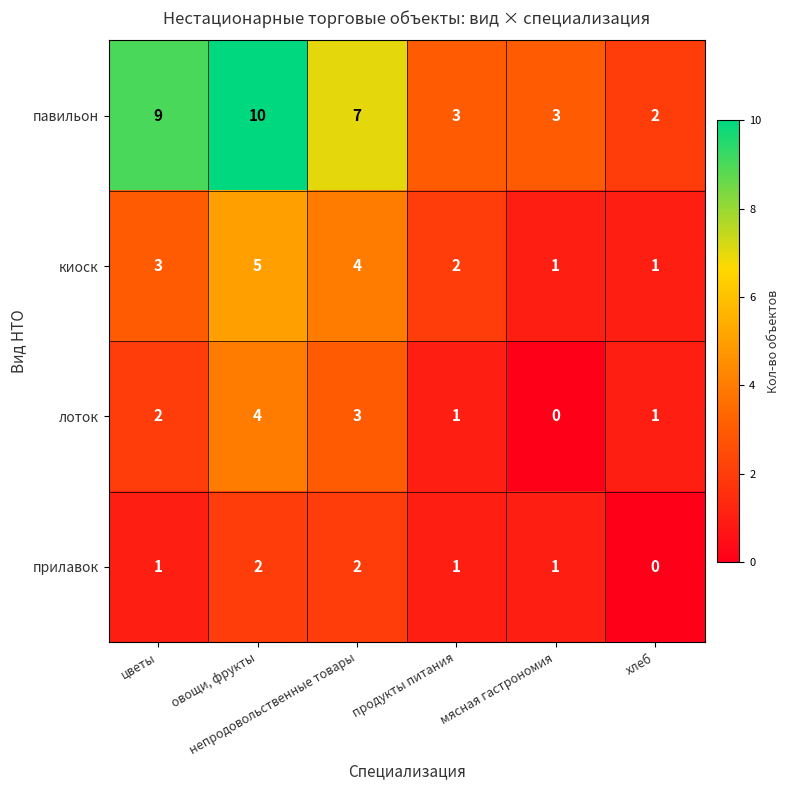

What is the sum of all павильон values?

34